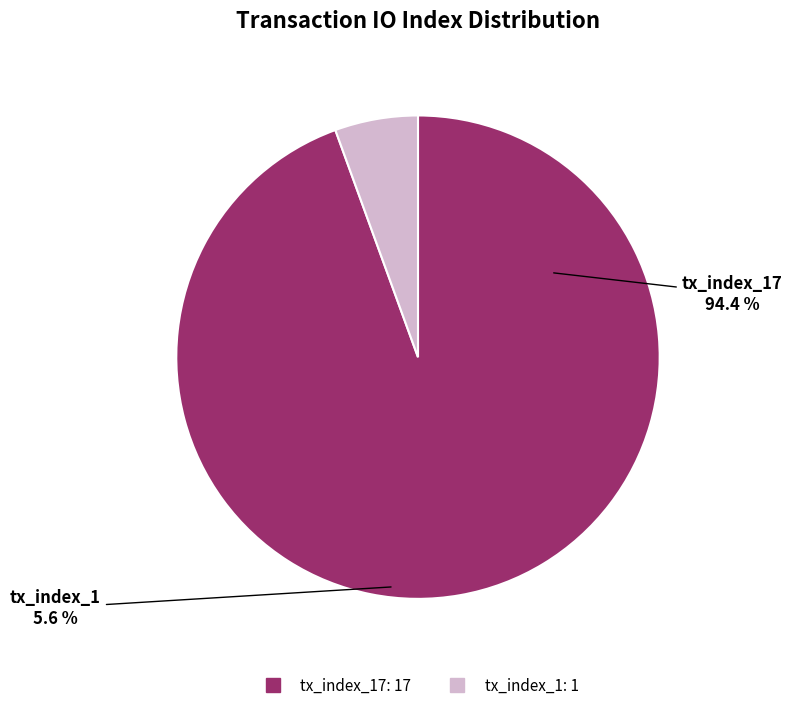

Rank the categories by value from lowest to highest.

tx_index_1, tx_index_17